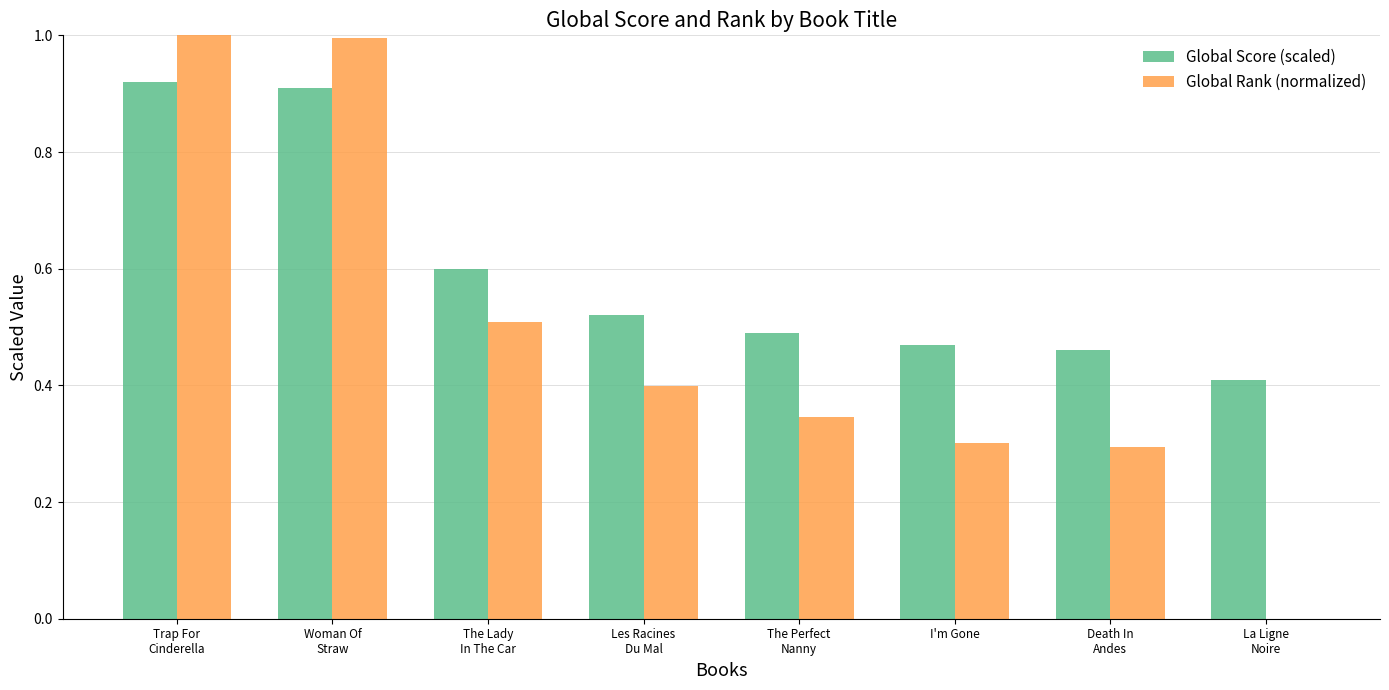

What is the greatest value displayed?

1.0